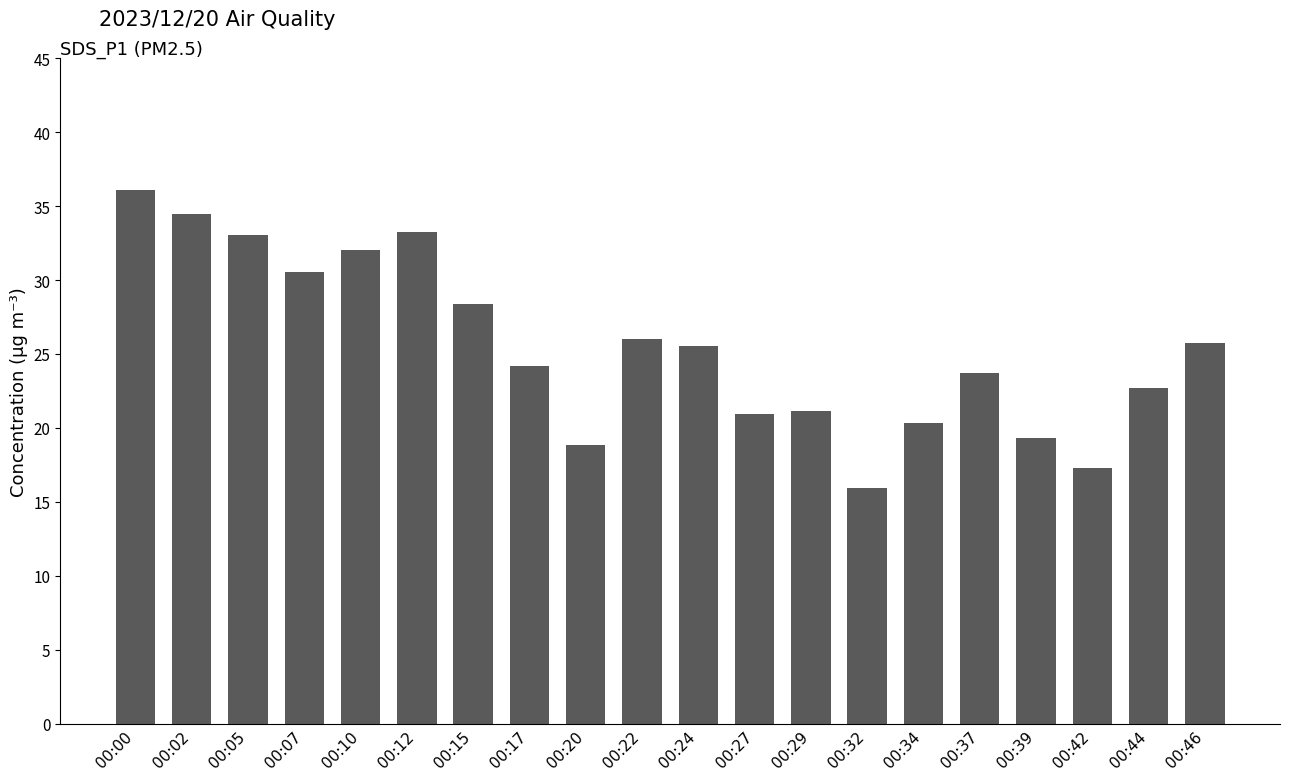

The chart shows a value of 33.3 at 00:12. True or false?

True